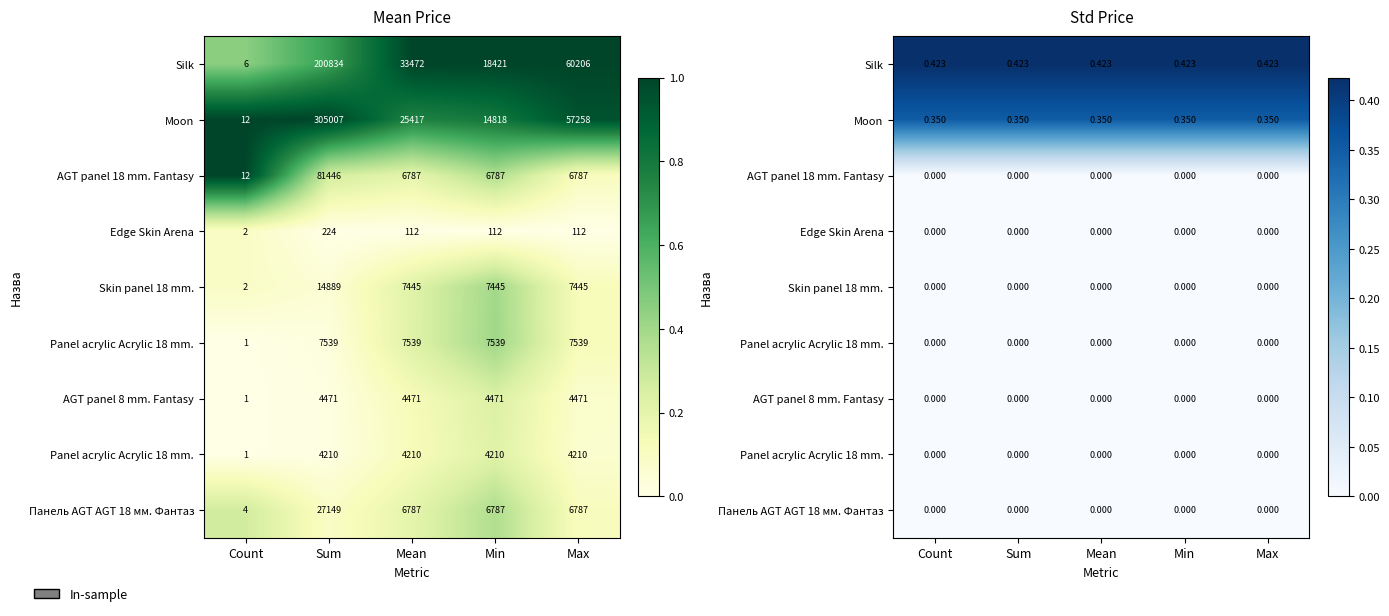

At which category does the chart reach its minimum across all series?

Count